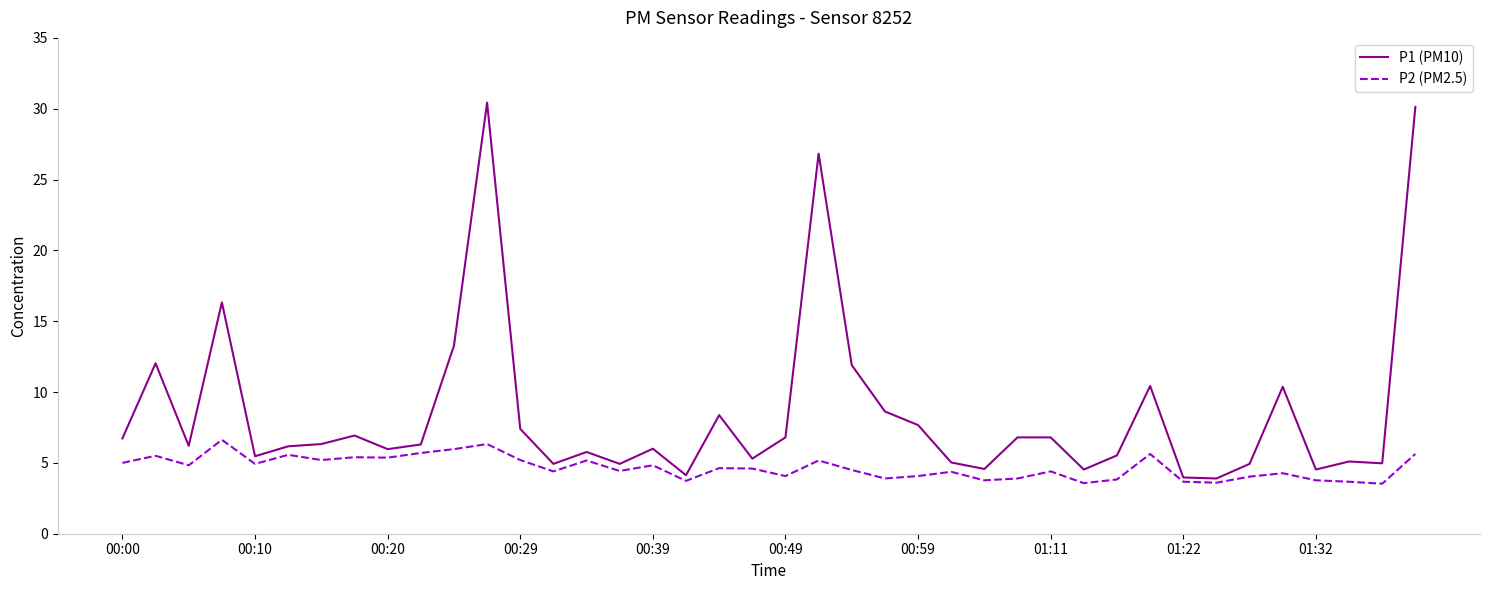

Which series has the largest total across all categories?

P1 (PM10)